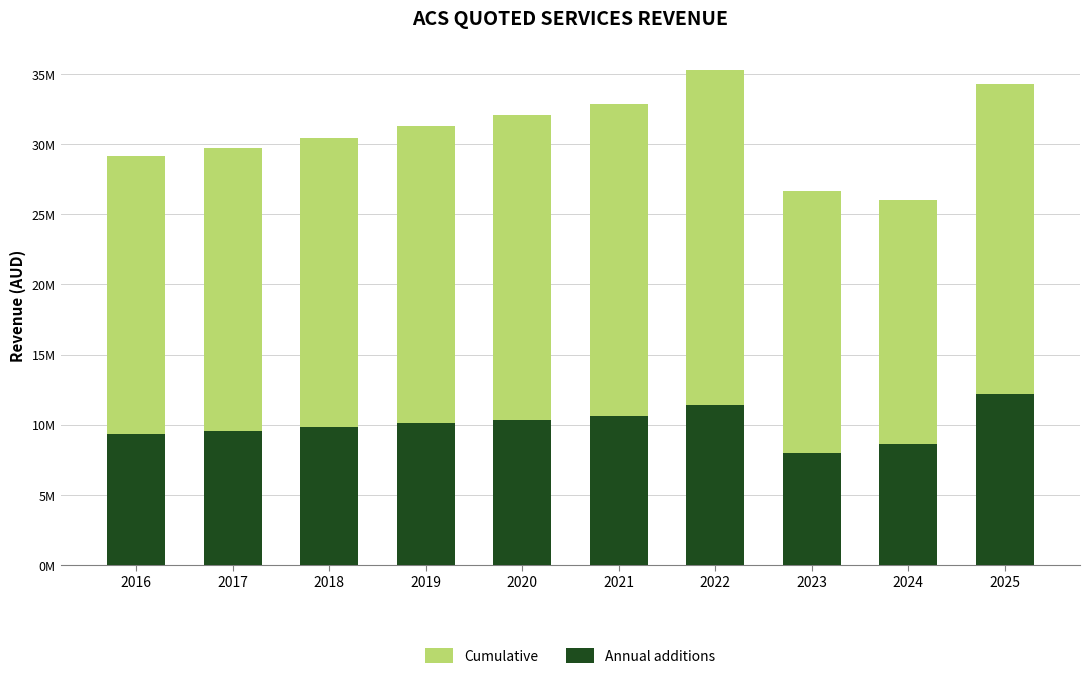

Between 2017 and 2021, which is larger?

2021